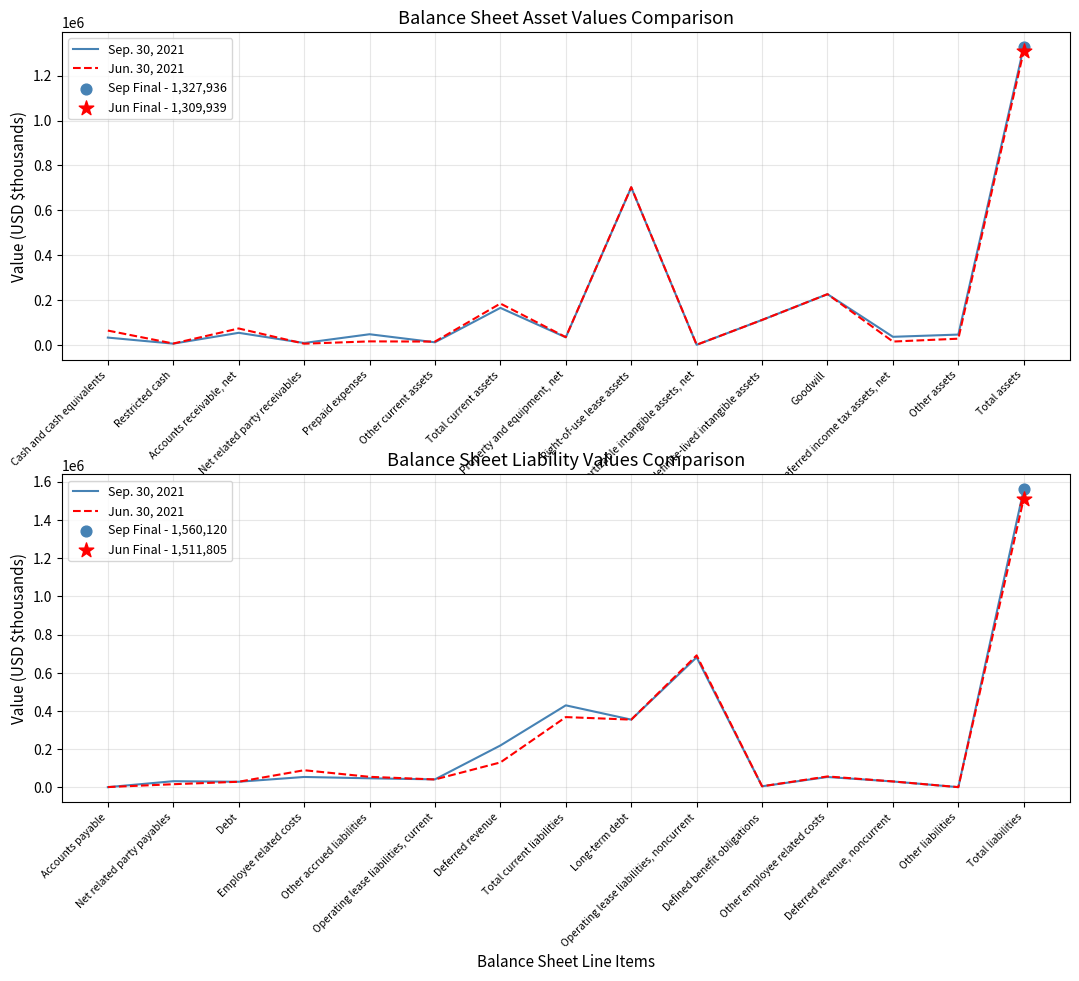

What are all the series names shown in the legend?

Sep. 30, 2021, Jun. 30, 2021